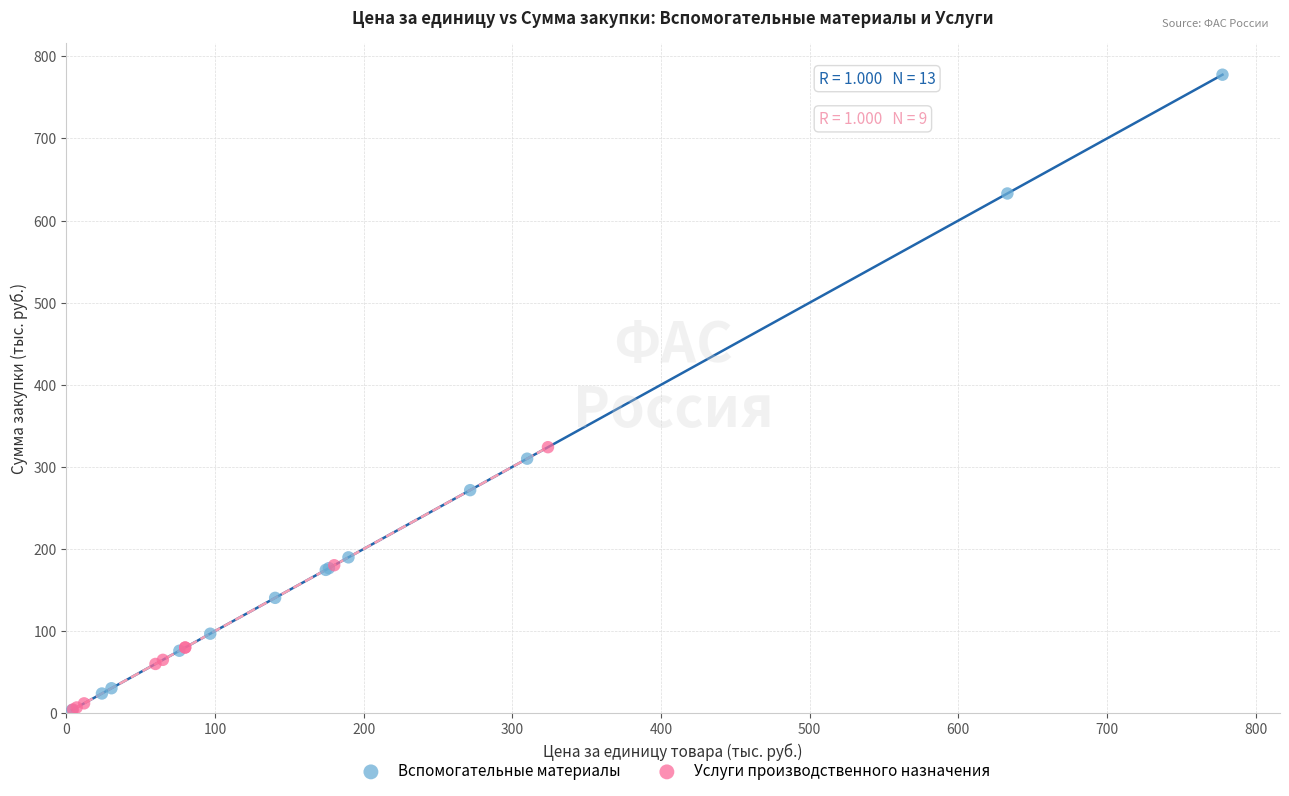

Which series has the widest spread of Y values?

Вспомогательные материалы